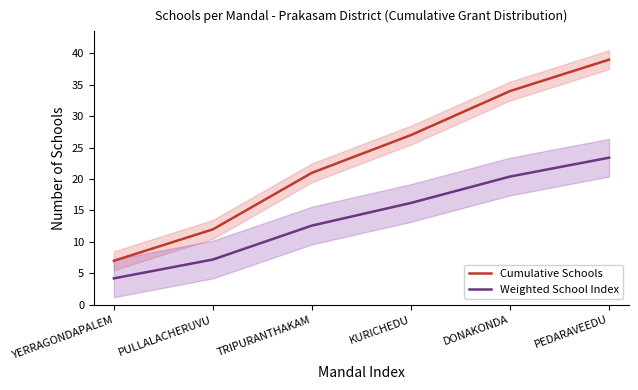

How many distinct data groups are displayed?

2